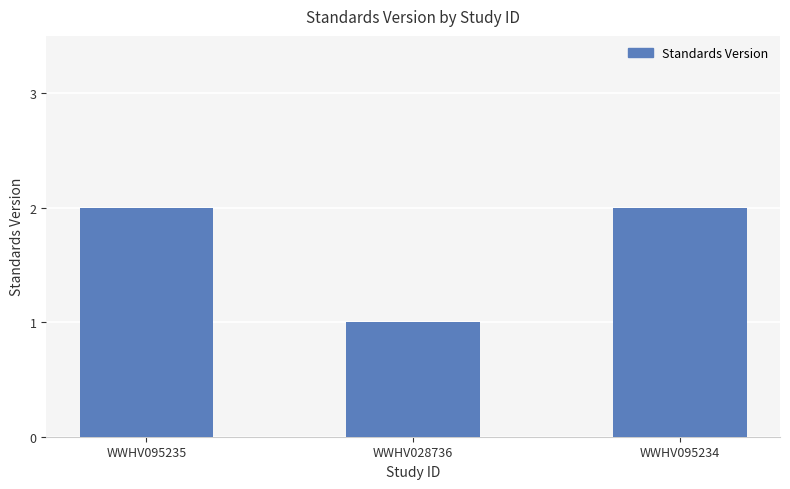

What is the label of the 2nd bar from the left?

WWHV028736